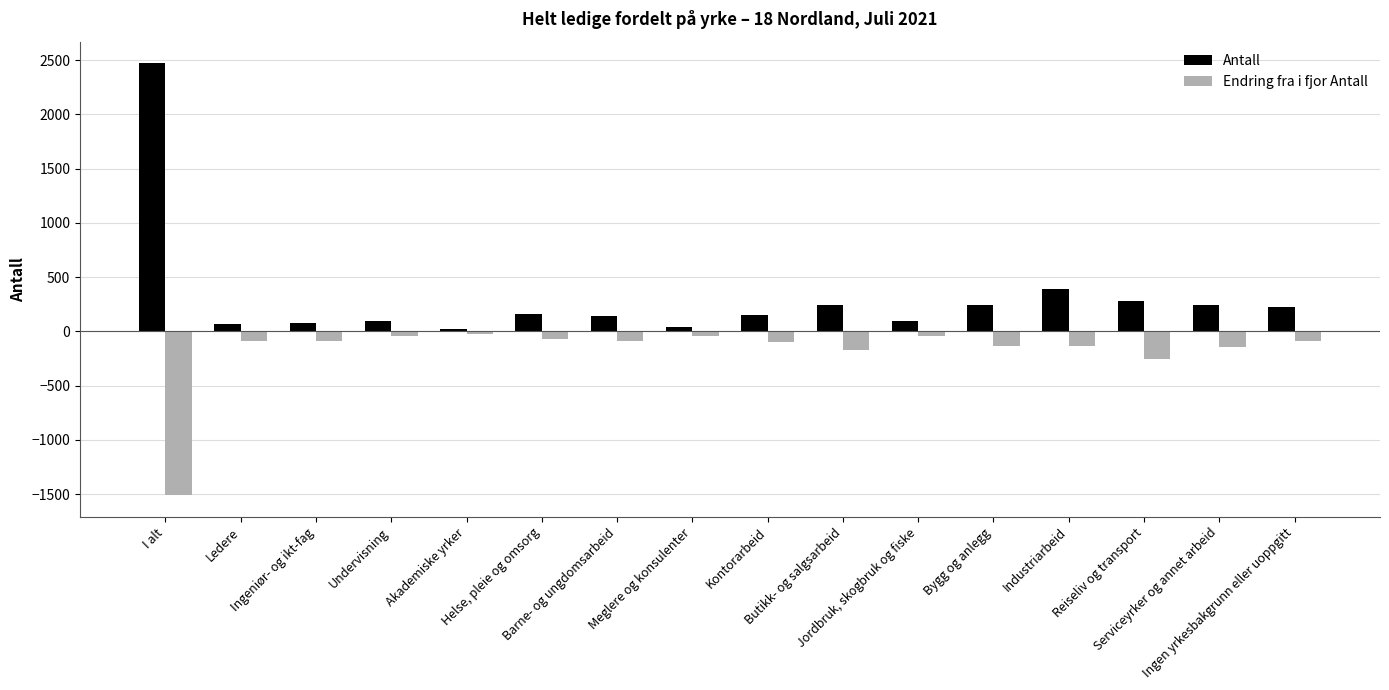

What is the smallest value displayed?

-1508